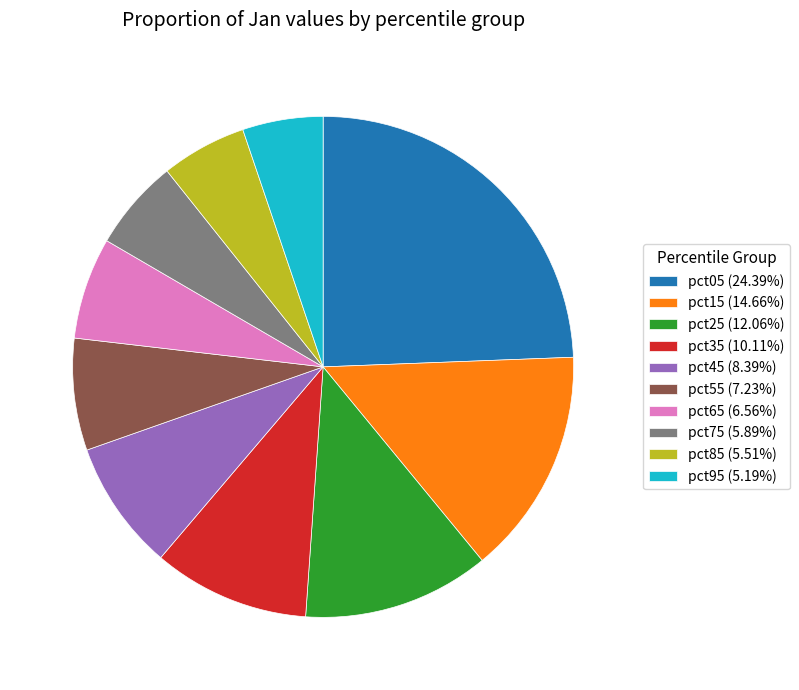

Count the number of slices in the pie.

10